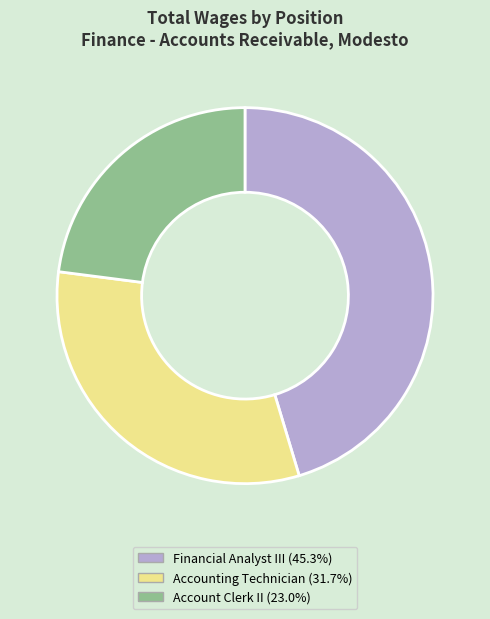

Do Financial Analyst III (45.3%) and Account Clerk II (23.0%) together represent more than half of the pie?

Yes